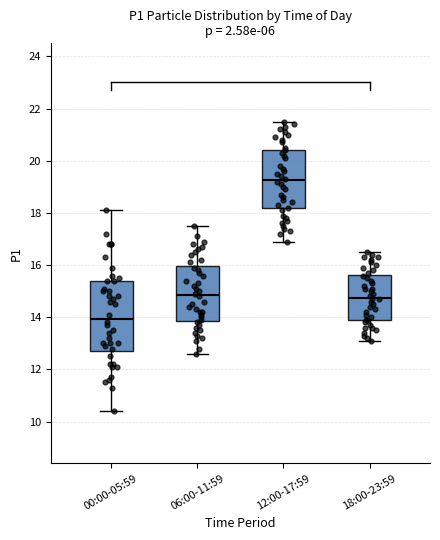

Reading left to right, read every box against the y-axis: the position of its median line, the range the box covers, and the ends of its whiskers. The values are not printed on the chart, so give them approximately, as read against the axis.

00:00-05:59: median 14.0, box 12.8 to 15.4, whiskers 10.4 to 18.2
06:00-11:59: median 14.8, box 13.8 to 16.0, whiskers 12.6 to 17.6
12:00-17:59: median 19.2, box 18.2 to 20.4, whiskers 17.0 to 21.6
18:00-23:59: median 14.8, box 14.0 to 15.6, whiskers 13.2 to 16.6